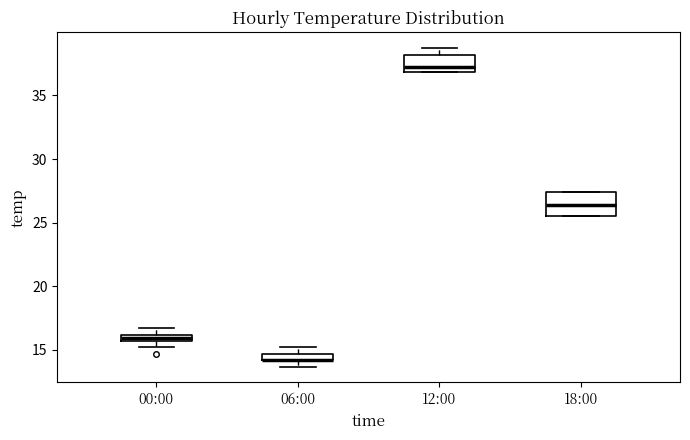

Where is the lower edge of the box for 12:00 on the y-axis? The values are not printed on the chart, so give them approximately, as read against the axis.

37.0